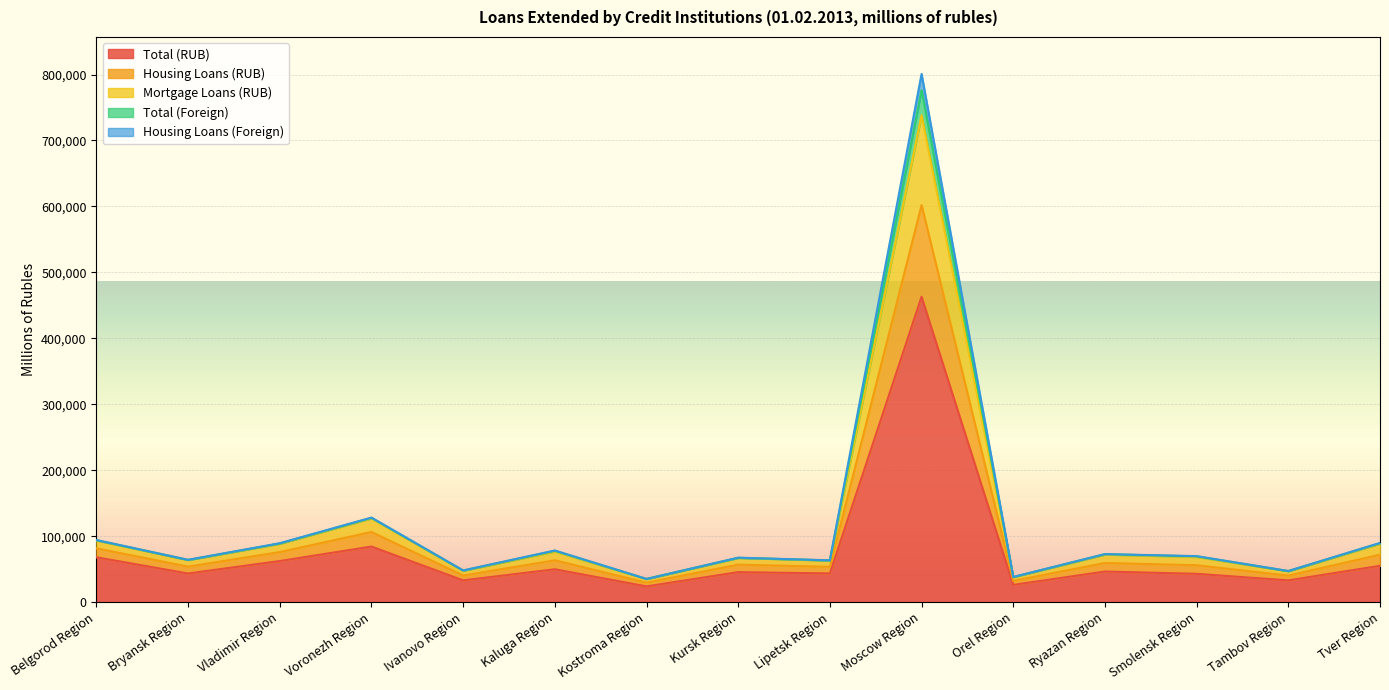

What position from the right is Belgorod Region?

15